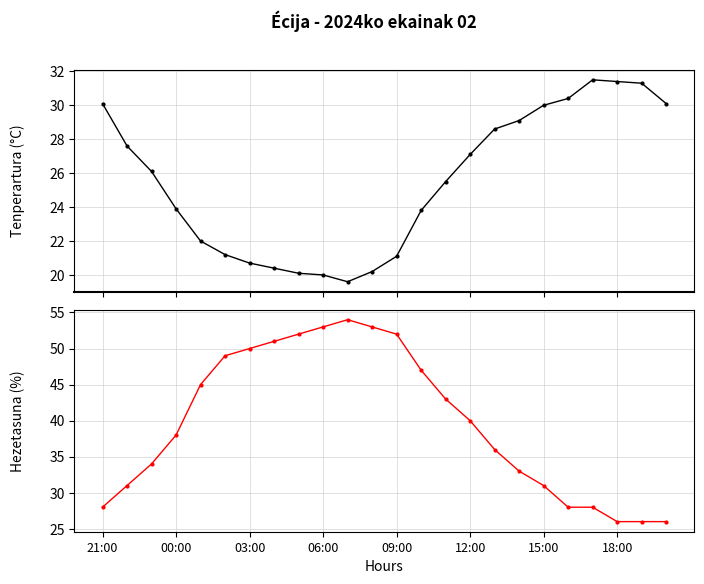

The value of Tenperartura (°C) at 21:00 is 30.1. True or false?

True